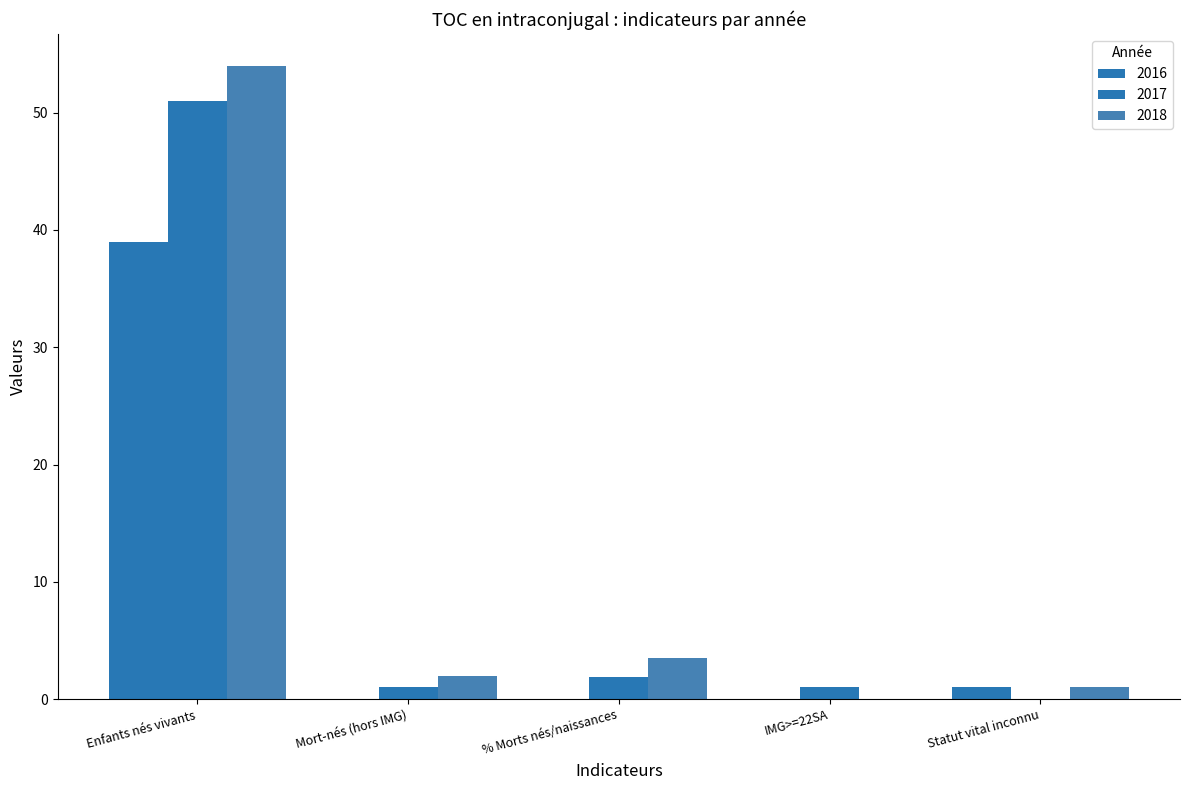

How many values in 2018 are above zero?

4